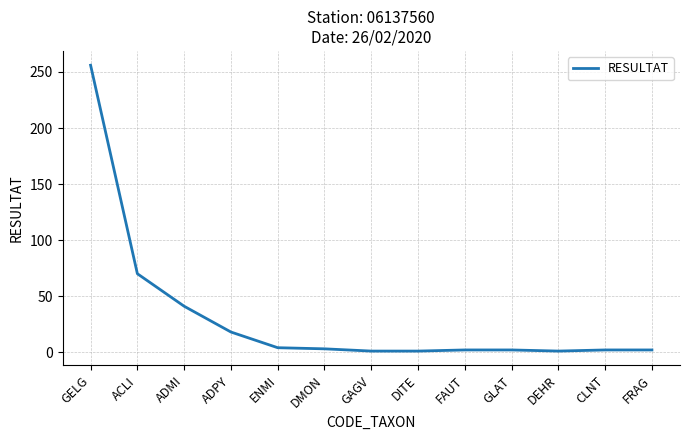

What is the ratio of the value at GELG to the value at DITE?

256.0